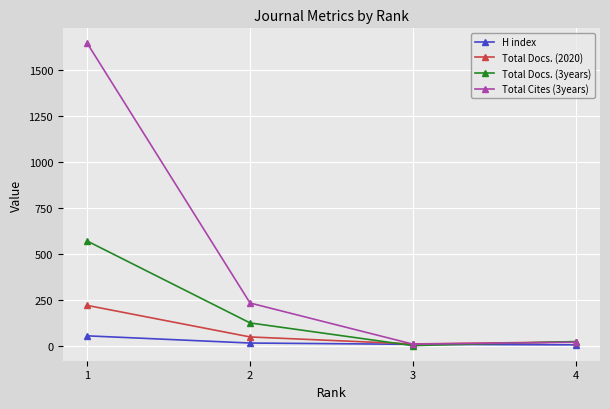

Which series has the largest total across all categories?

Total Cites (3years)